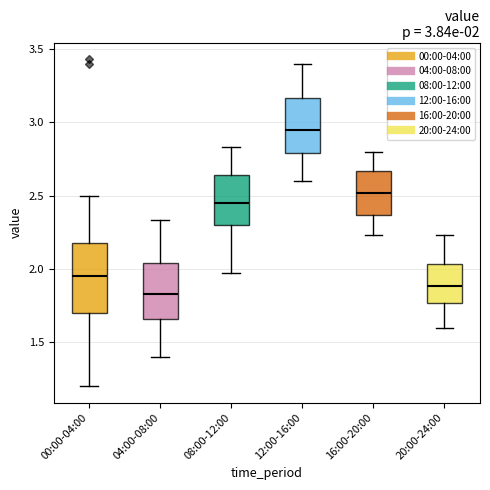

Which box is the tallest, from its lower edge to its upper edge?

00:00-04:00